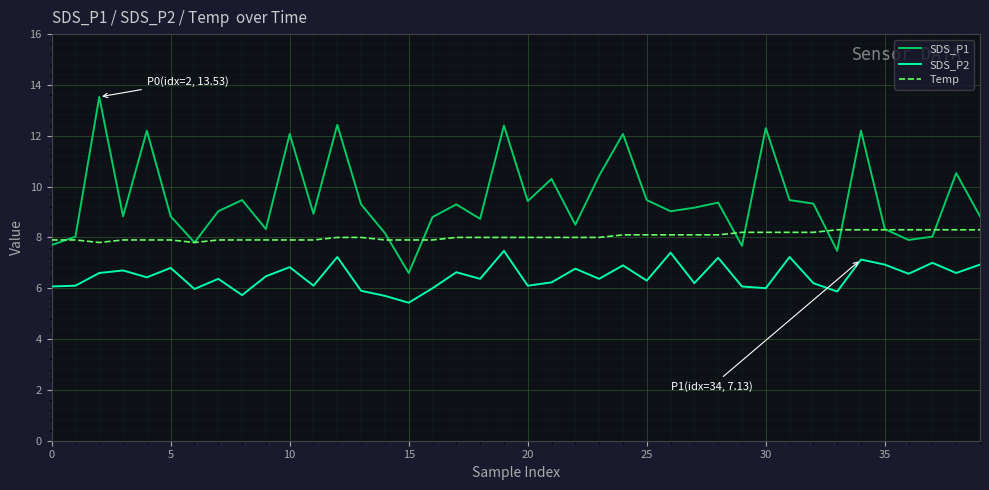

Which series has the largest total across all categories?

SDS_P1